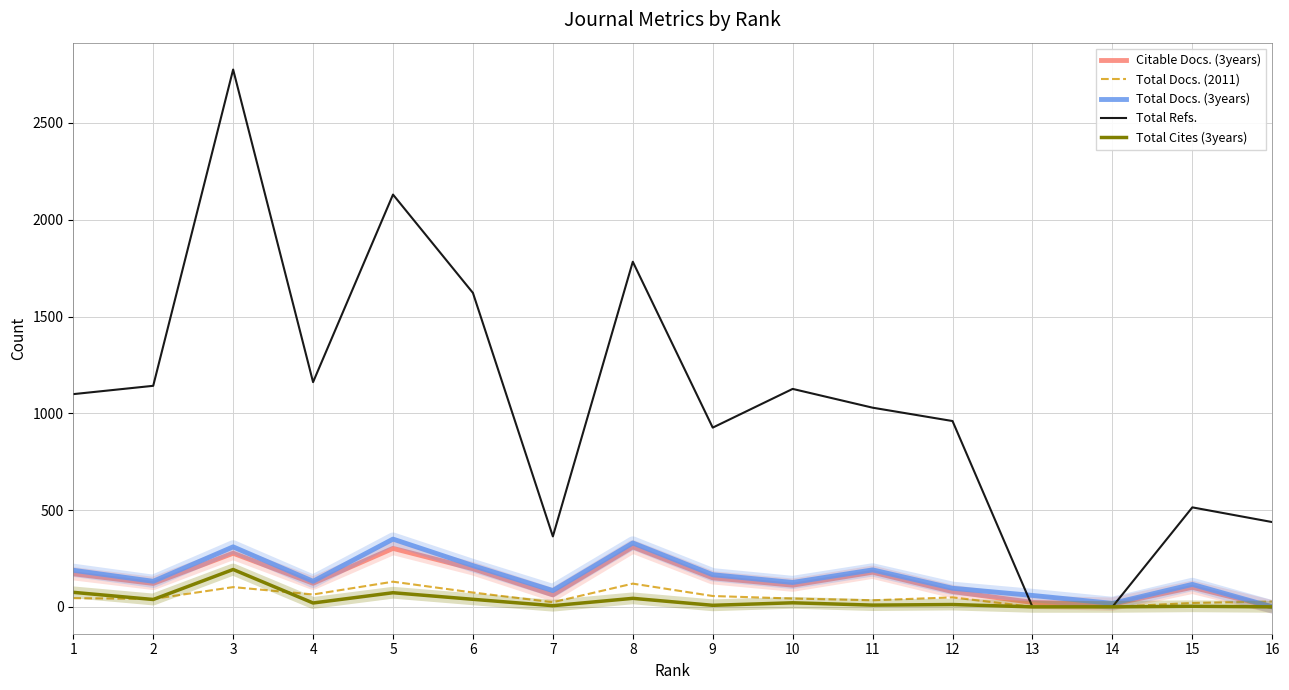

At which category is the sum across all series the highest?

3